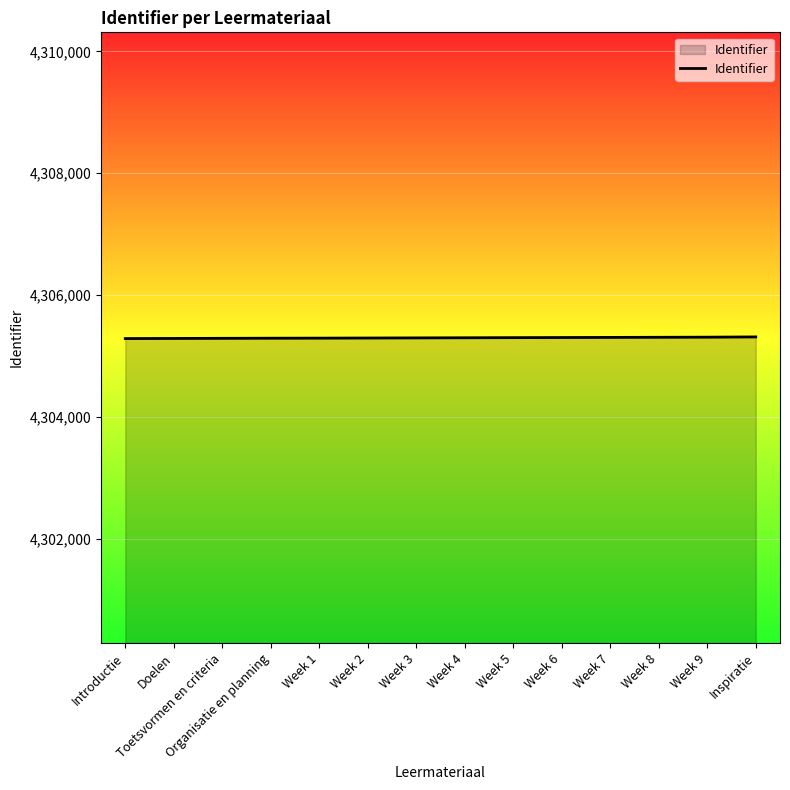

What is the ratio of the value at Week 3 to the value at Organisatie en planning?

1.0